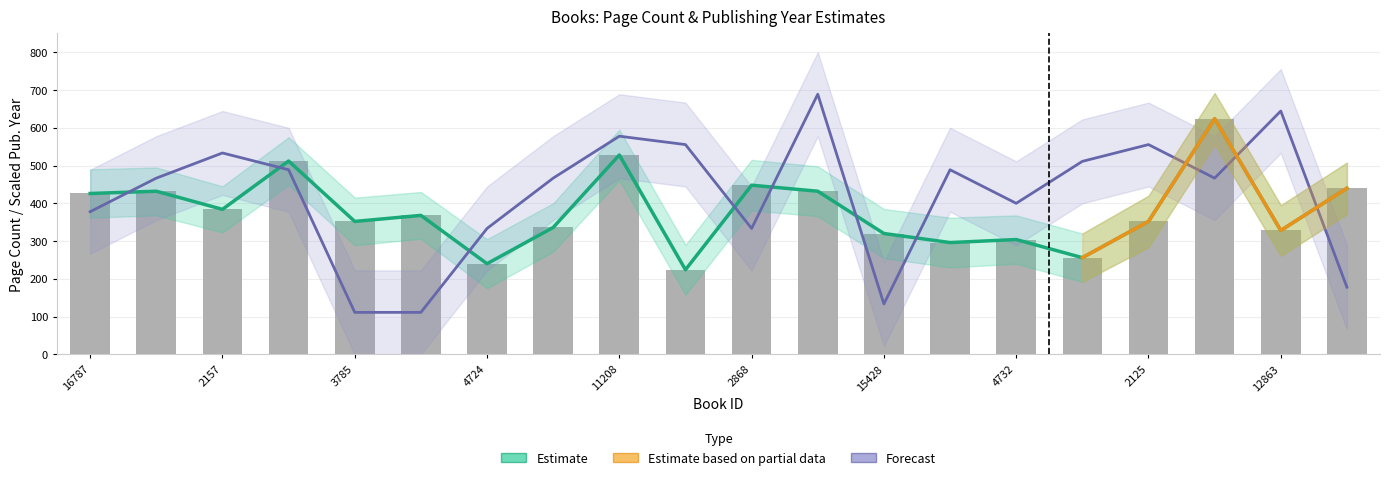

What is the label of the 4th bar from the left?

14327